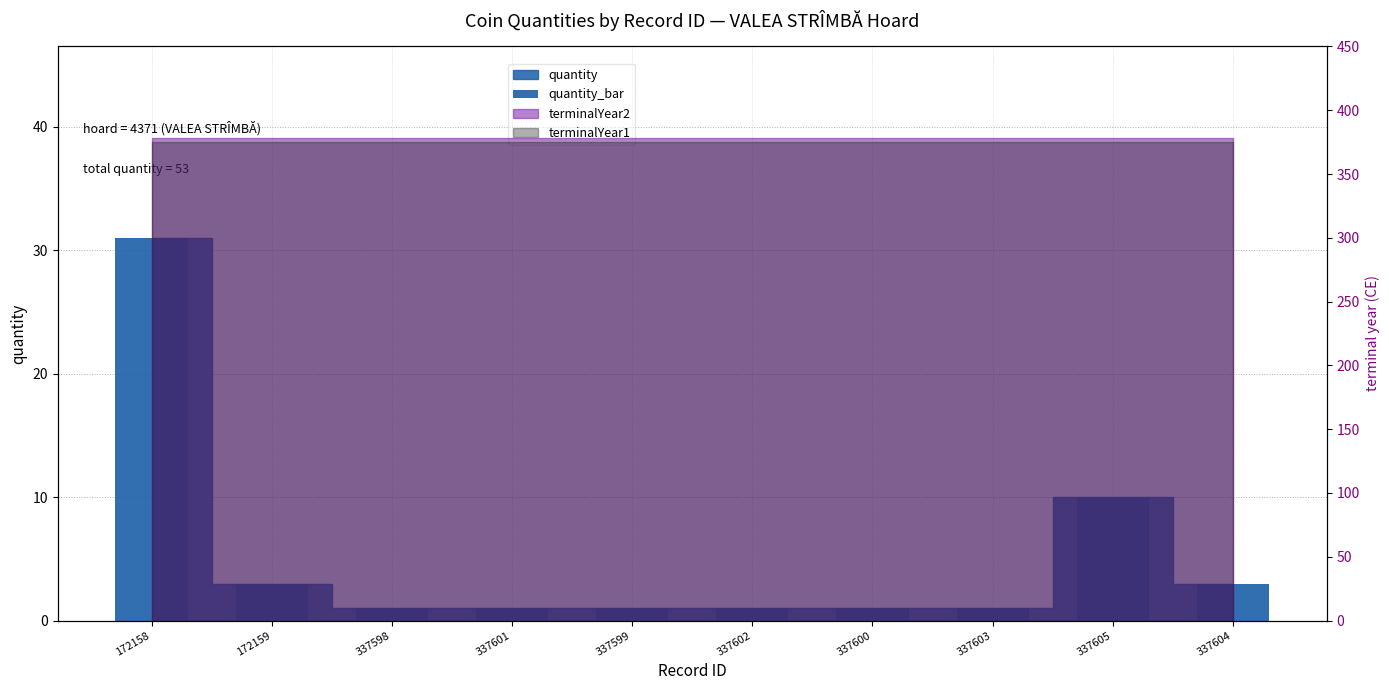

Approximately how many times larger is the value at 172158 compared to 337603?

31.0